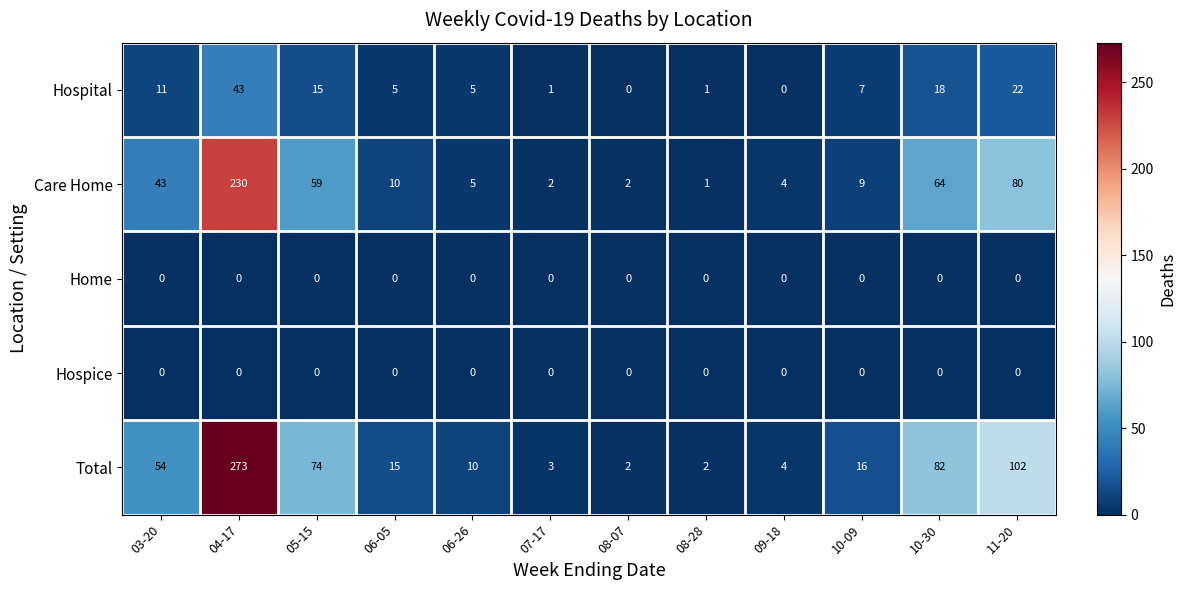

What is the approximate value of Hospital at 10-30, to the nearest 10?

20